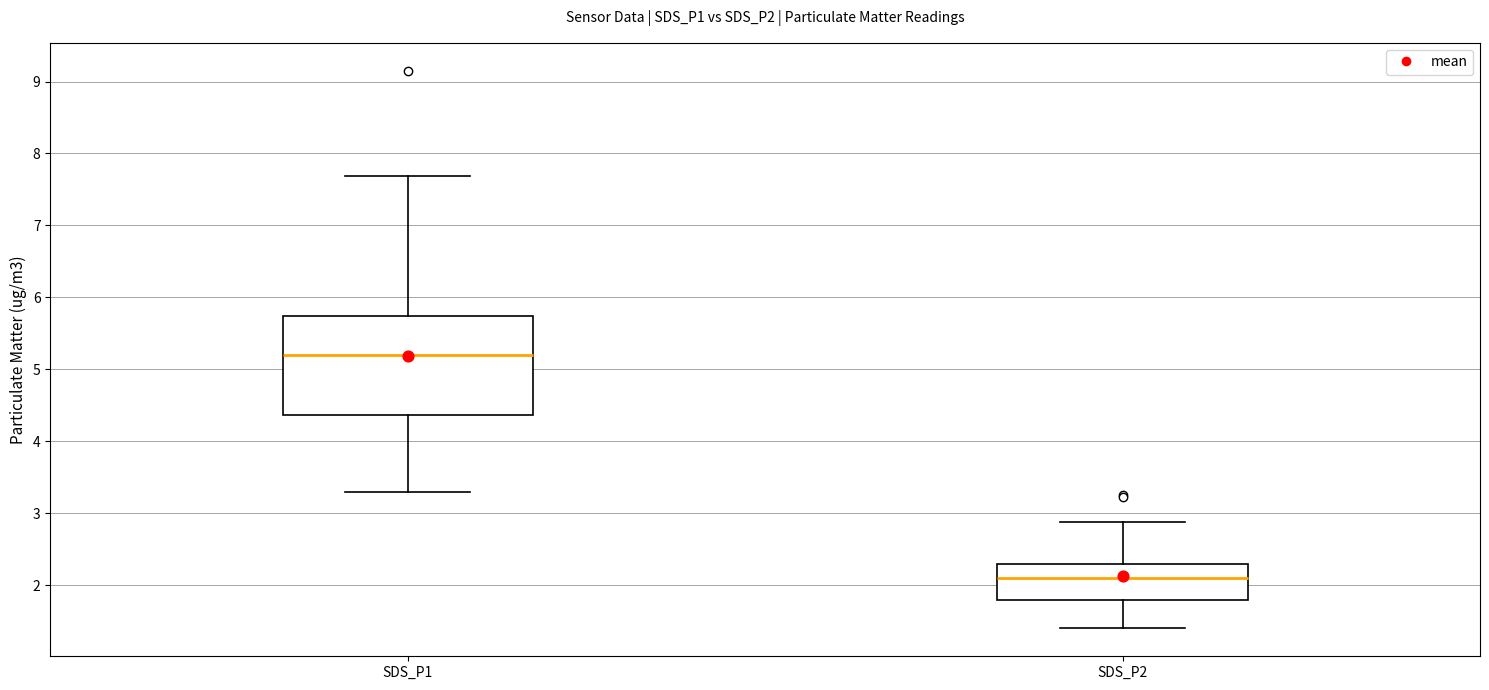

Which box's median line is the lowest?

SDS_P2